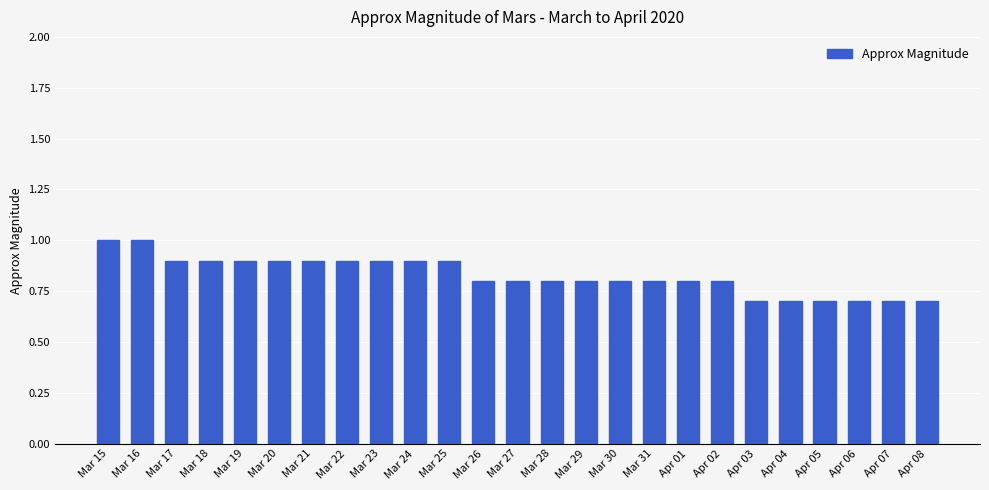

What is the average value?

0.8